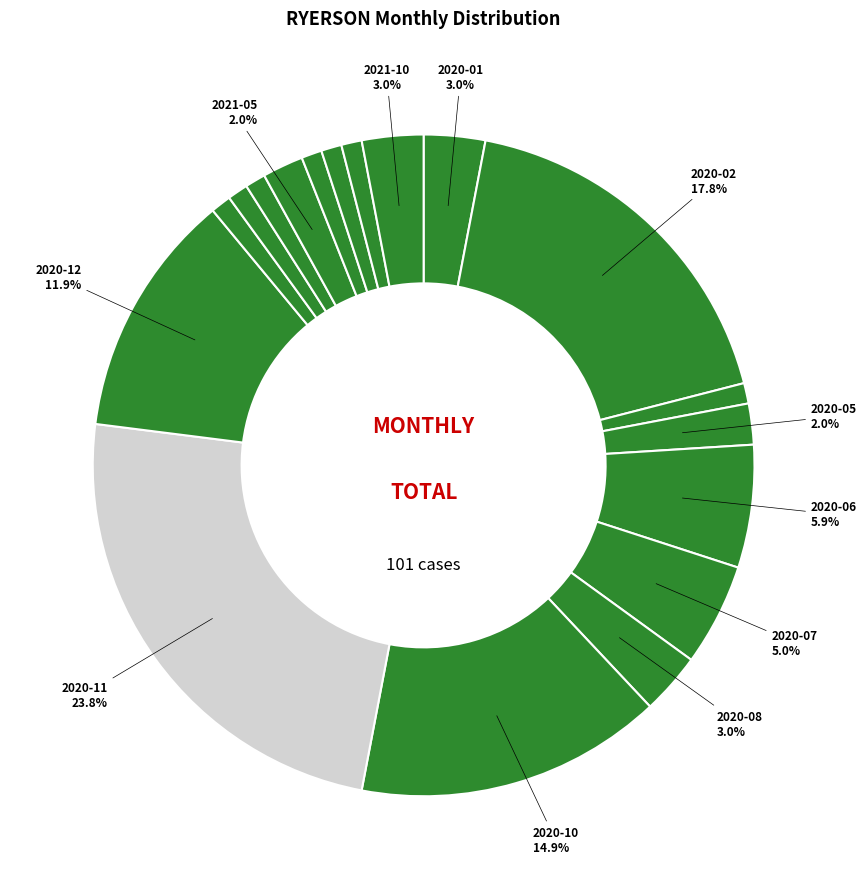

Is the sum of 2020-12 and 2021-09 greater than half?

No